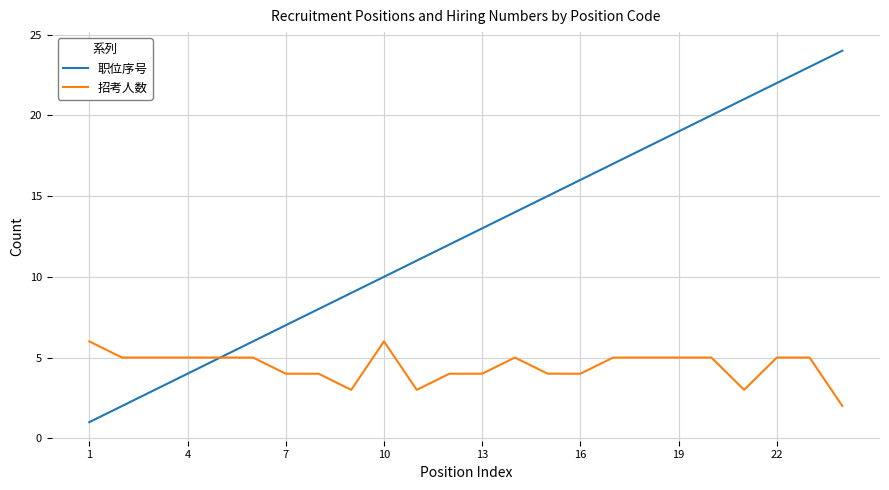

What is the maximum value for 招考人数?

6